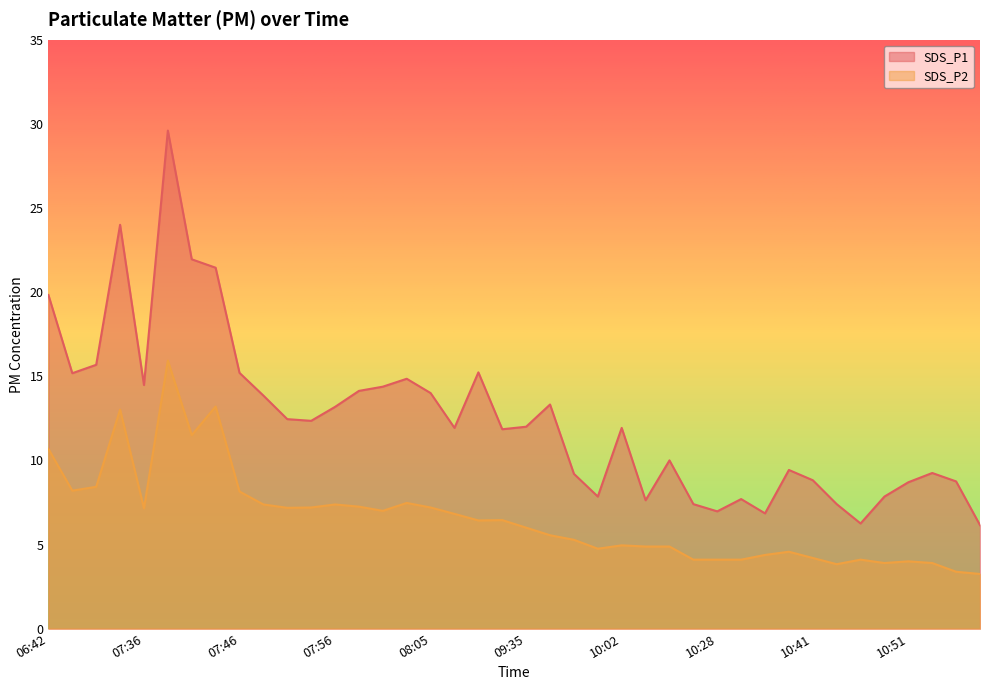

What position from the right is 07:43?

33